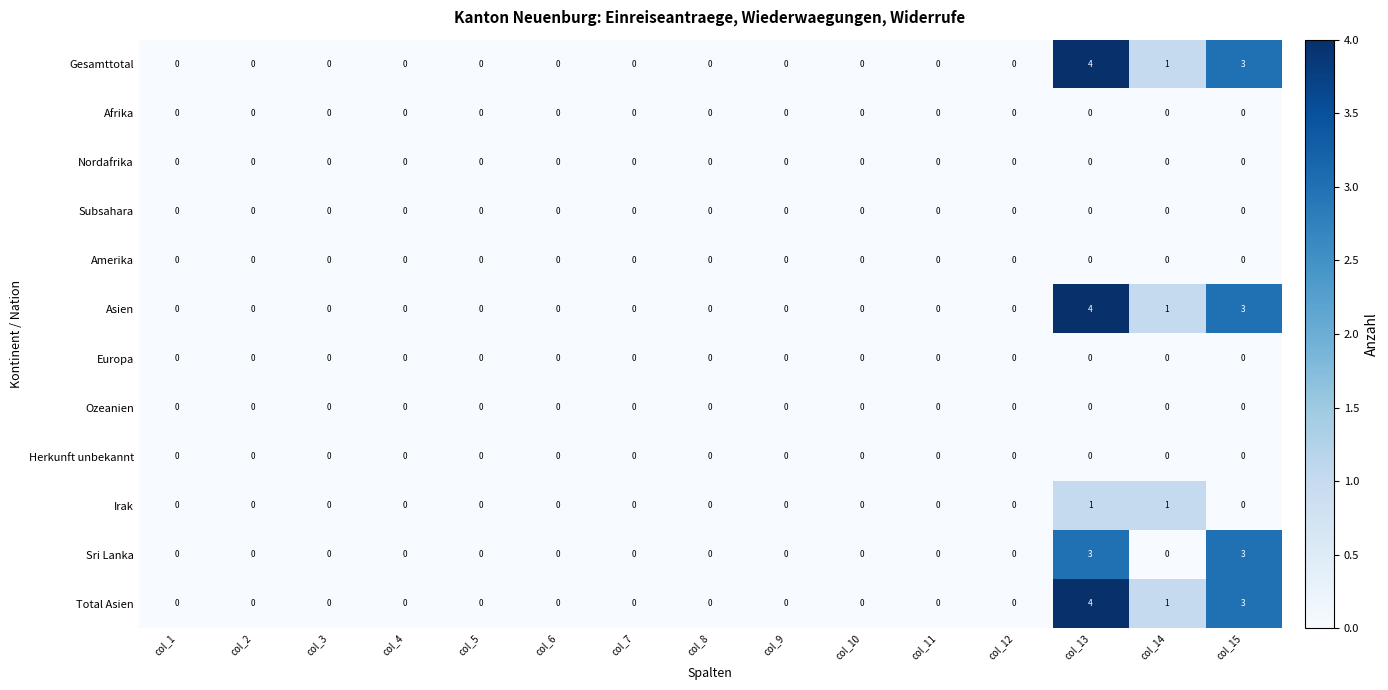

What is the difference between the highest and lowest values at col_13?

4